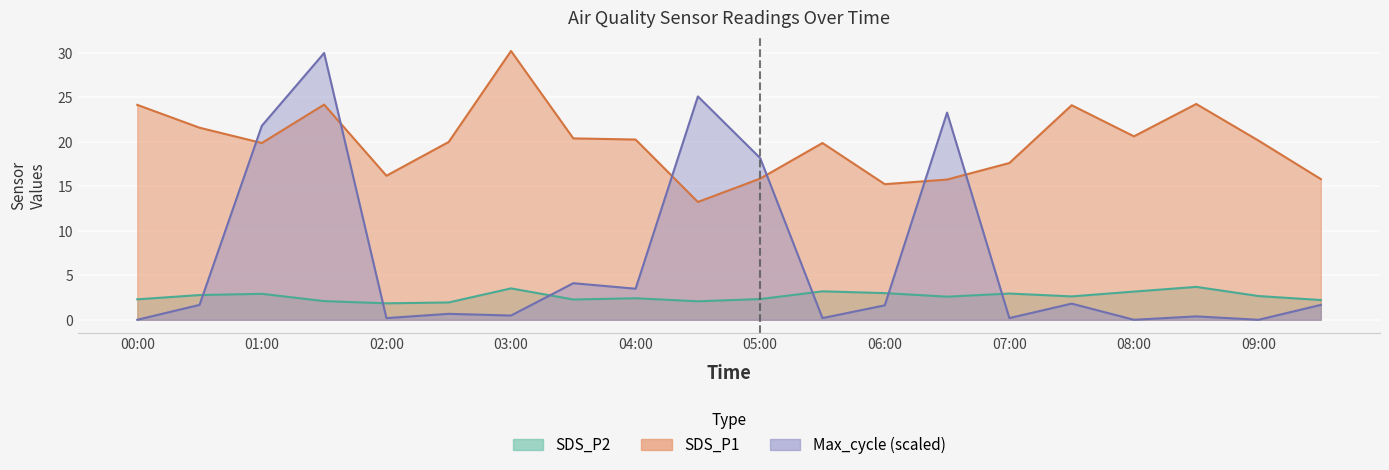

What is the average value of the SDS_P1 series?

20.0